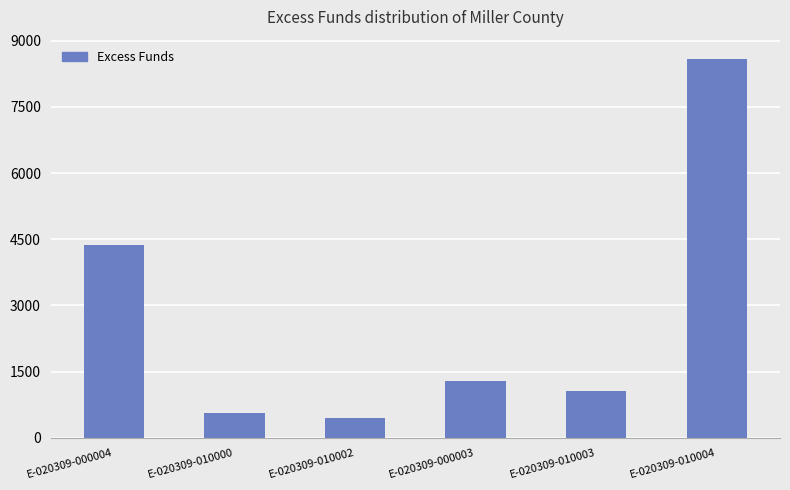

Which category has the lowest value across all series?

E-020309-010002